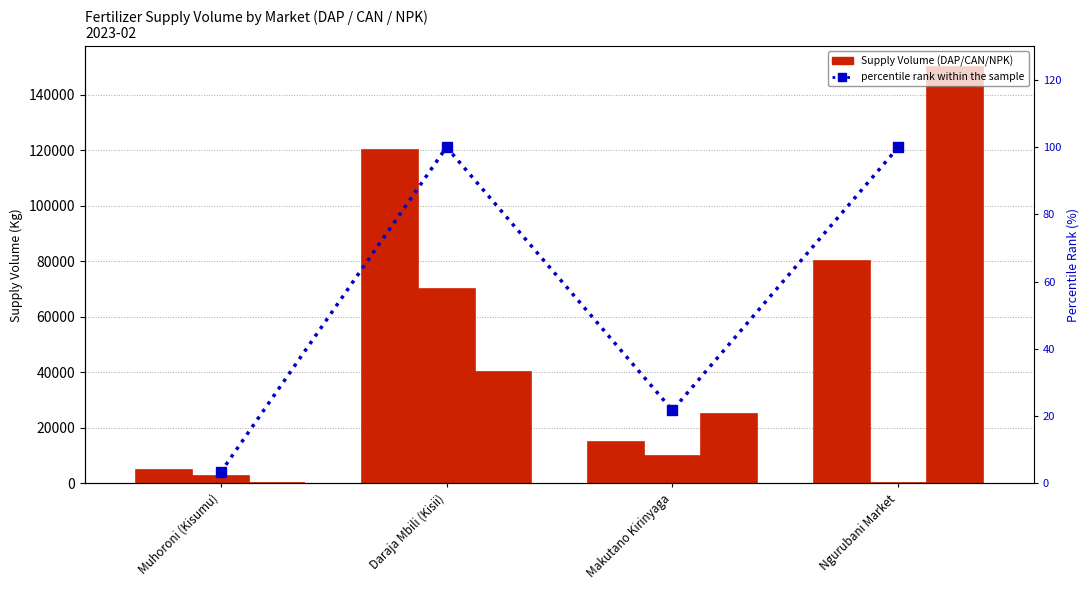

Reading right to left, what are all the values shown in this chart?

DAP: 80000.0	15000.0	120000.0	5000.0
CAN: 0.0	10000.0	70000.0	2500.0
NPK: 150000.0	25000.0	40000.0	0.0
percentile rank within the sample: 100.0	21.7	100.0	3.3